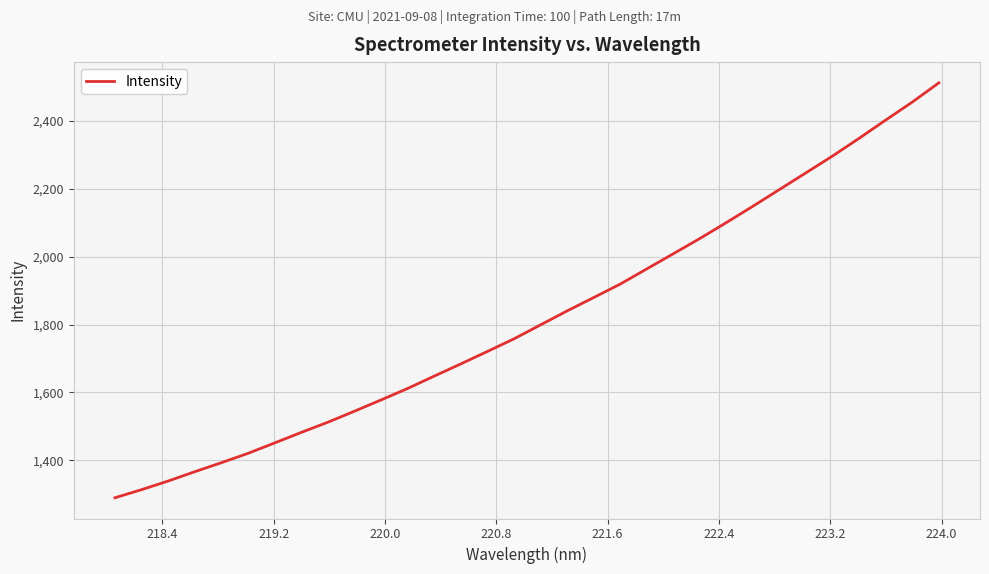

What is the minimum value shown in the chart?

1289.2